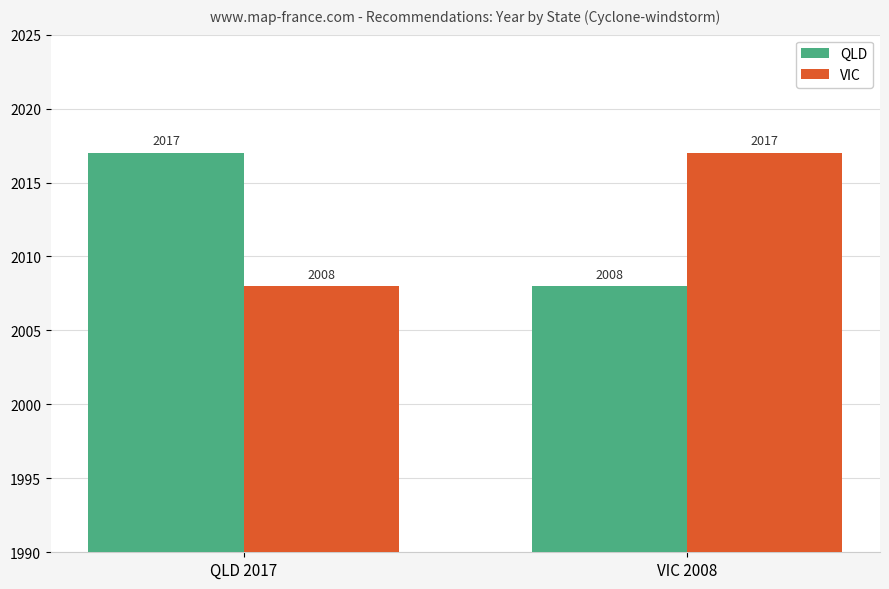

What is the spread (max minus min) of values at QLD 2017?

9